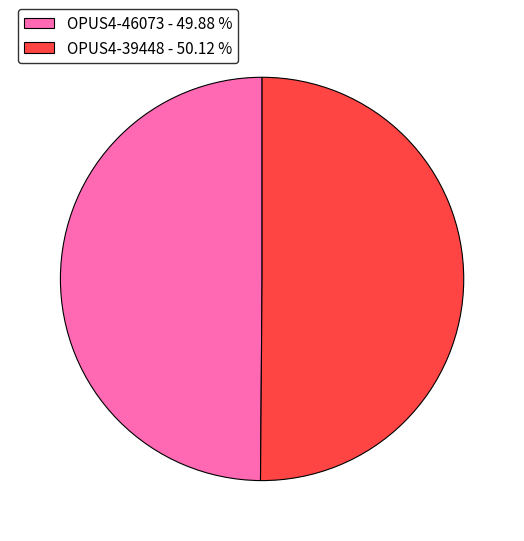

Approximately how many times larger is the value at OPUS4-46073 - 49.88 % compared to OPUS4-39448 - 50.12 %?

1.0